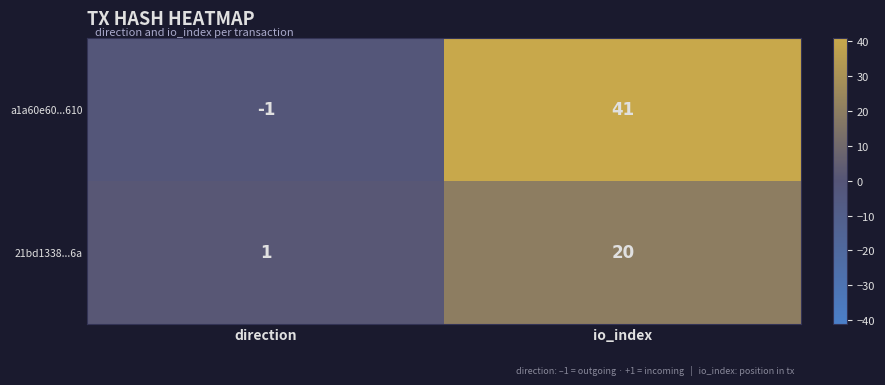

What is the difference between the maximum and minimum values in the a1a60e60...610 series?

42